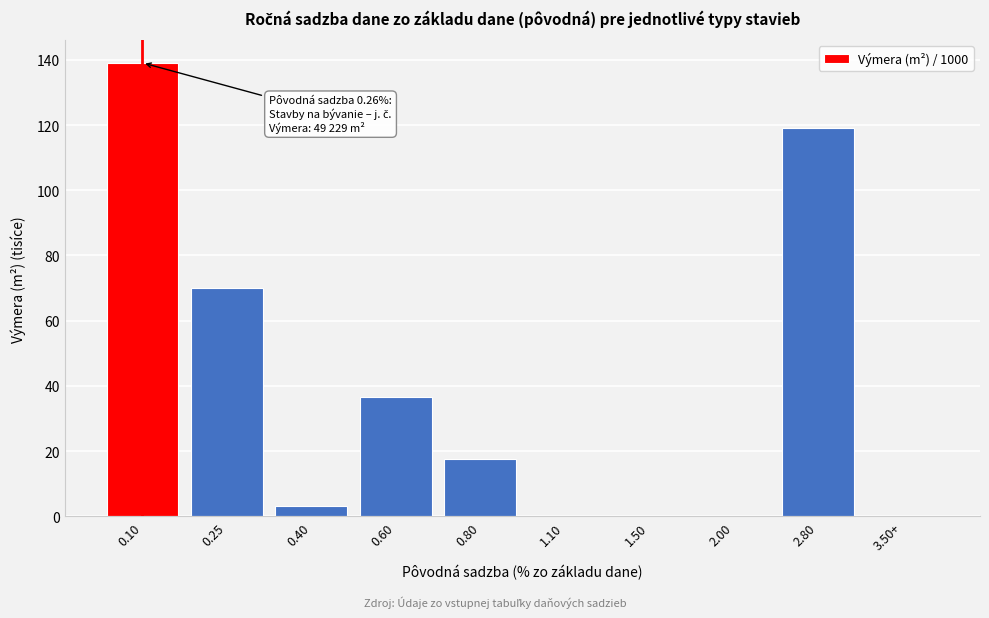

Reading left to right, extract all data points from this chart.

0.10=139.1	0.25=70.0	0.40=3.3	0.60=36.7	0.80=17.7	1.10=0.0	1.50=0.0	2.00=0.0	2.80=119.0	3.50+=0.0